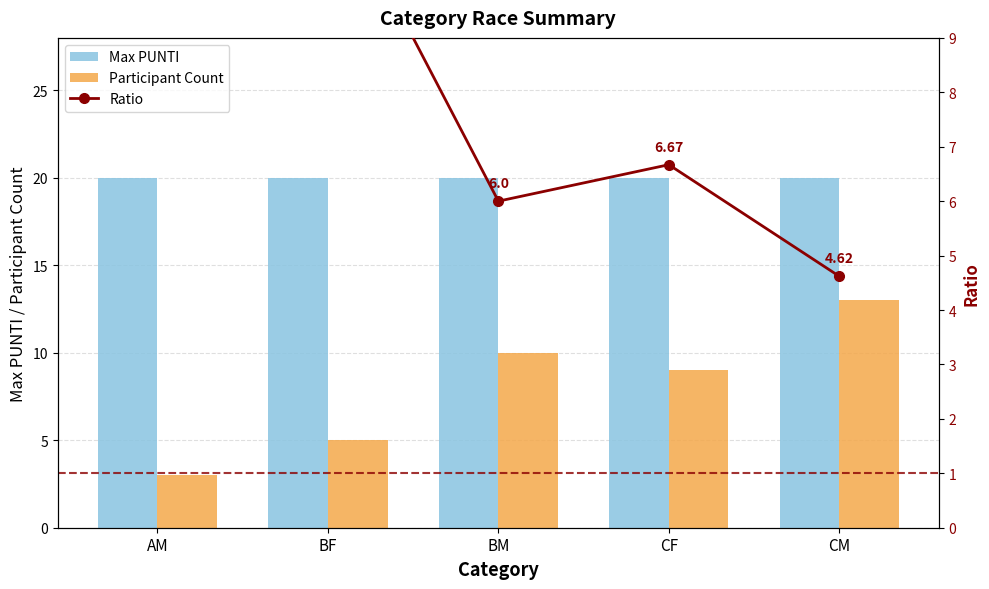

What is the label of the 1st bar from the right?

CM